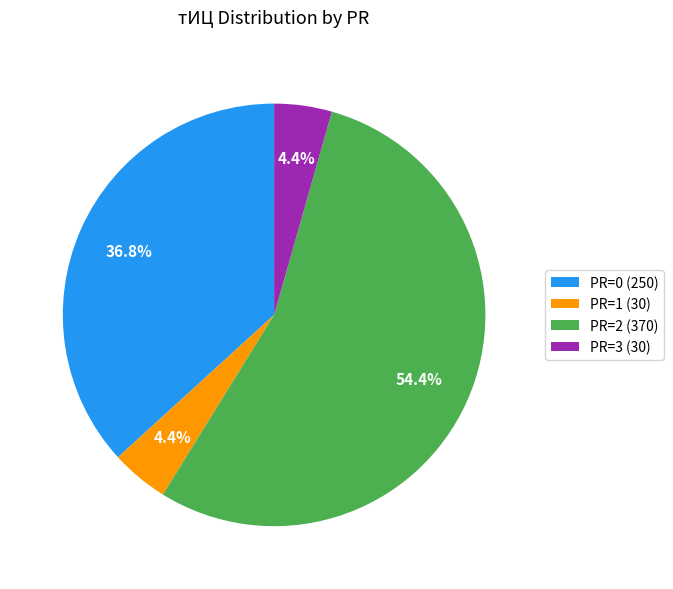

Between PR=1 (30) and PR=0 (250), which is larger?

PR=0 (250)